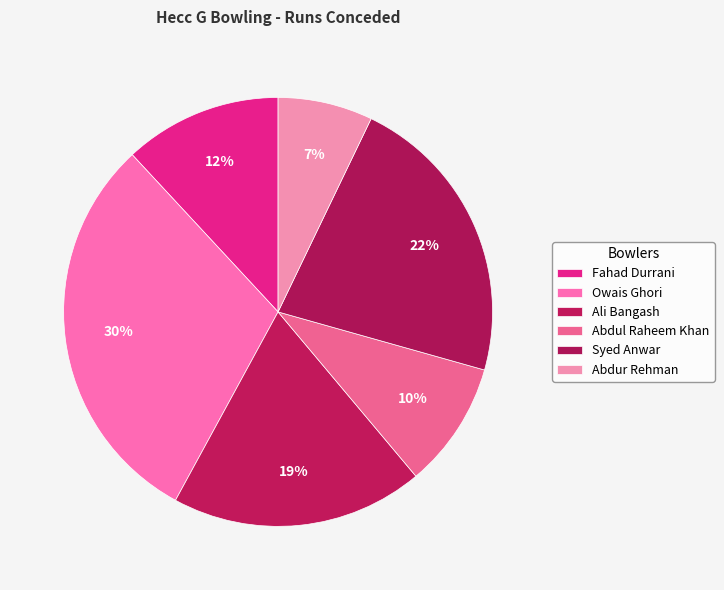

Count the number of slices in the pie.

6